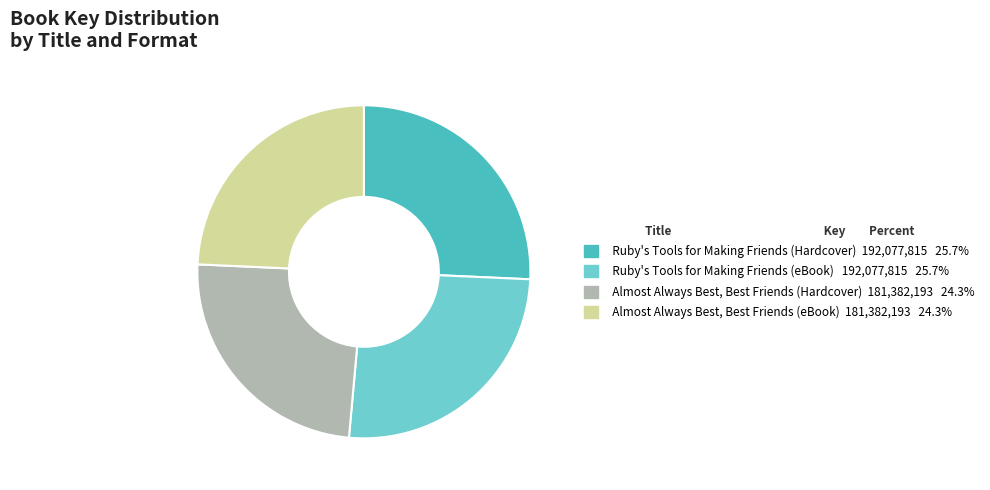

Which has a higher value, Almost Always Best, Best Friends (eBook) or Ruby's Tools for Making Friends (Hardcover)?

Ruby's Tools for Making Friends (Hardcover)